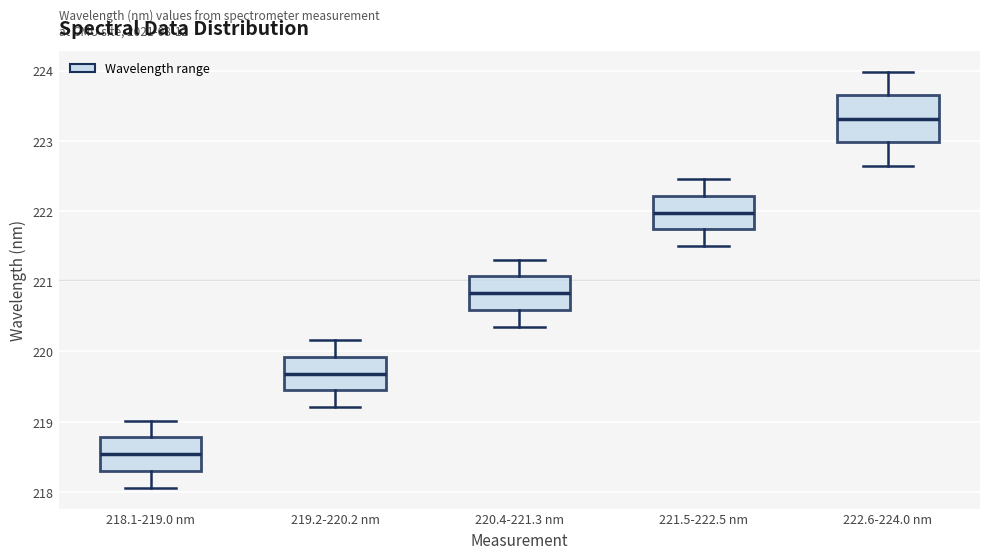

Reading left to right, transcribe this box plot: for each box, give where its median line is, the range the box spans, and where its two whiskers end, as read against the y-axis. The values are not printed on the chart, so give them approximately, as read against the axis.

218.1-219.0 nm: median 218.5, box 218.3 to 218.8, whiskers 218.1 to 219.0
219.2-220.2 nm: median 219.7, box 219.4 to 219.9, whiskers 219.2 to 220.2
220.4-221.3 nm: median 220.8, box 220.6 to 221.1, whiskers 220.4 to 221.3
221.5-222.5 nm: median 222.0, box 221.7 to 222.2, whiskers 221.5 to 222.5
222.6-224.0 nm: median 223.3, box 223.0 to 223.6, whiskers 222.6 to 224.0